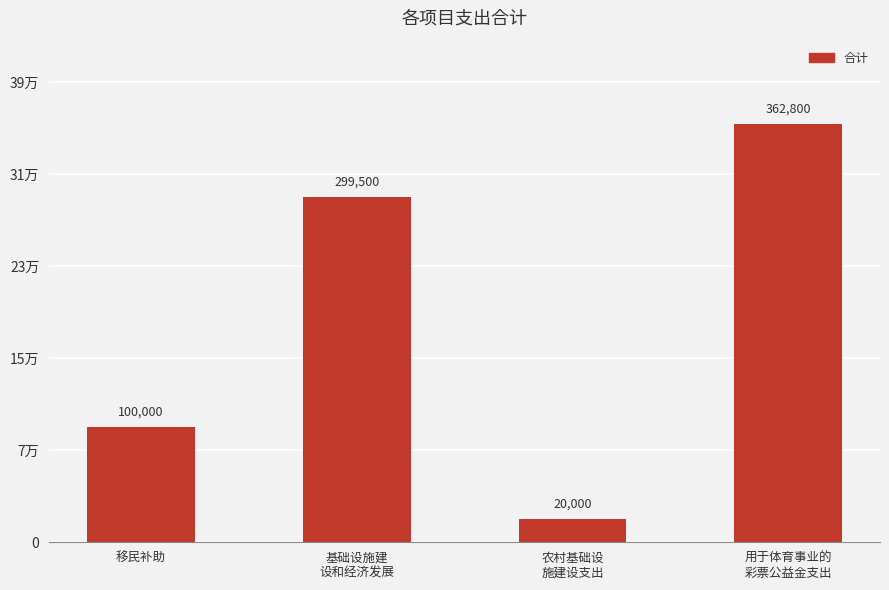

Count the values in the range 100000 to 362800.

3